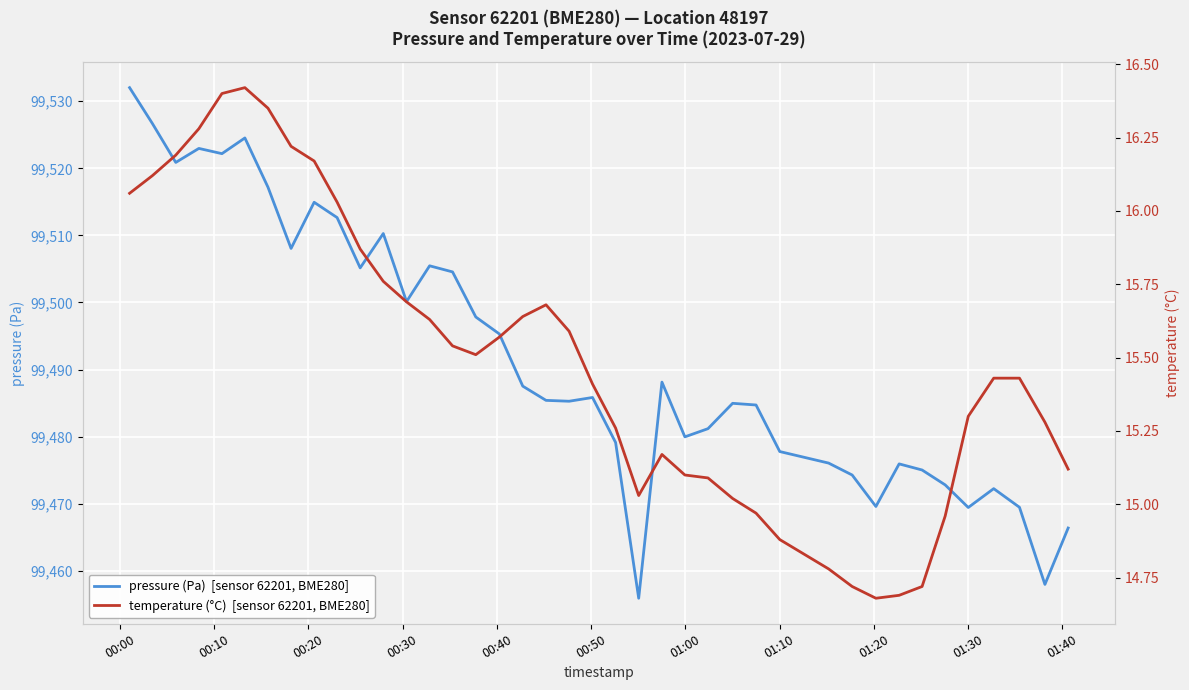

How many series are shown in this chart?

2